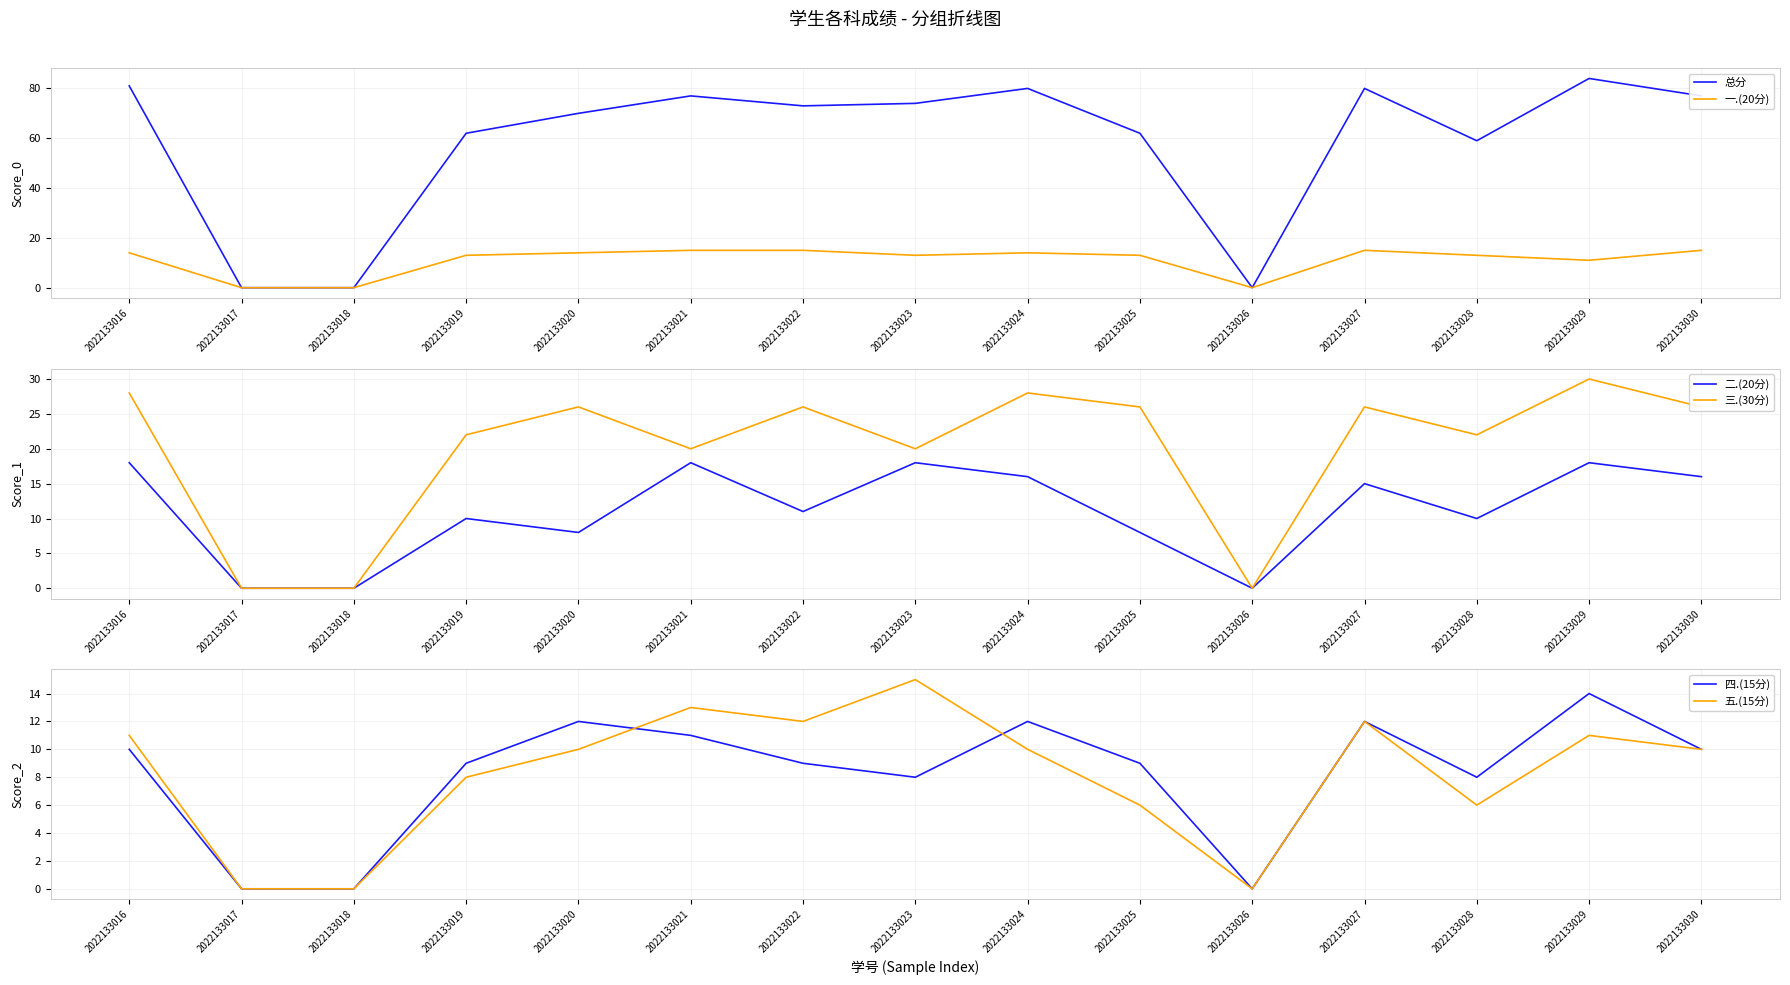

How many lines are shown in the chart?

6